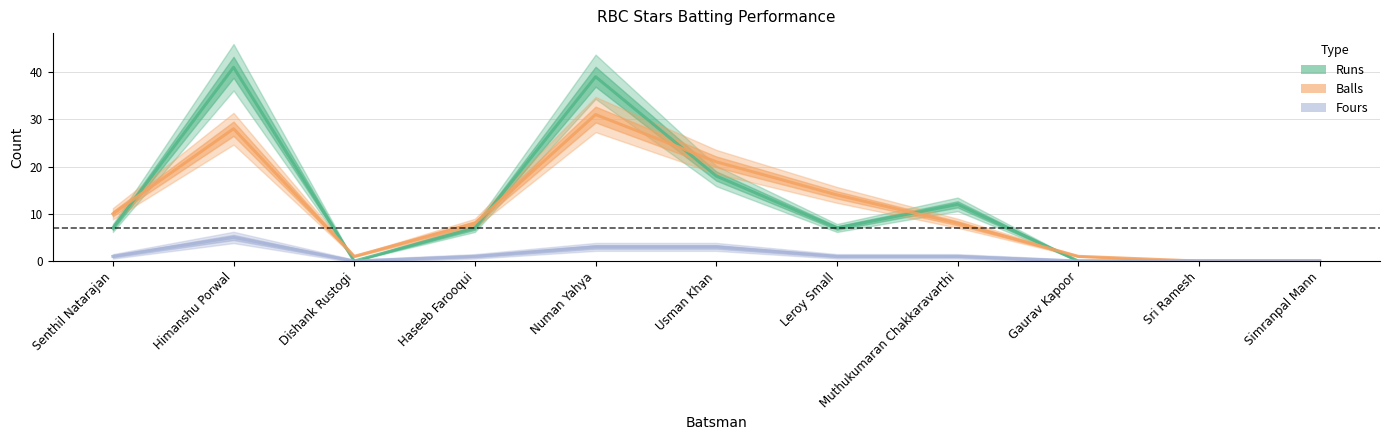

True or false: Fours and Runs cross at least once.

False